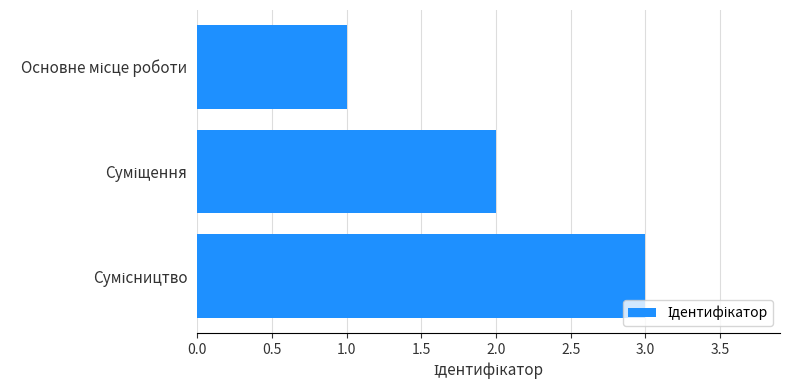

What is the sum of all values?

6